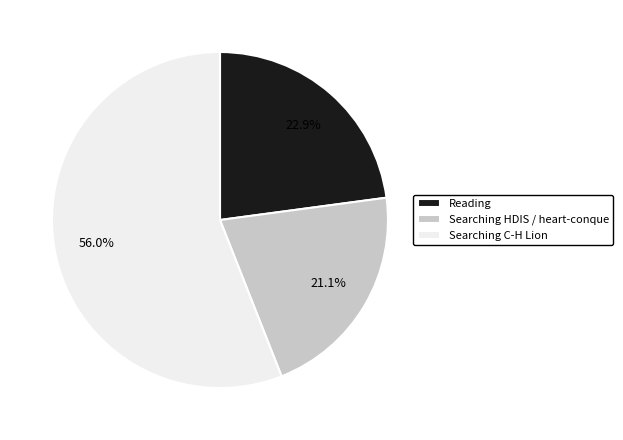

Which has a higher value, Searching C-H Lion or Searching HDIS / heart-conque?

Searching C-H Lion